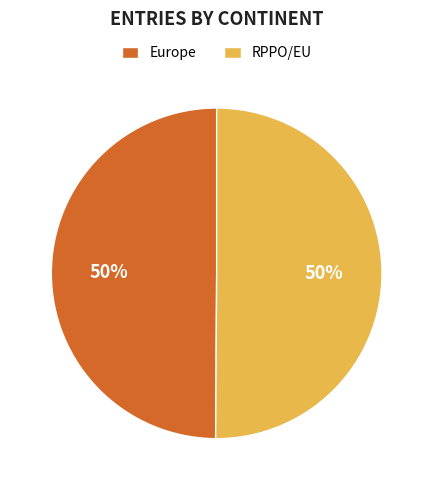

Is it true that Europe is 50% of the pie?

True